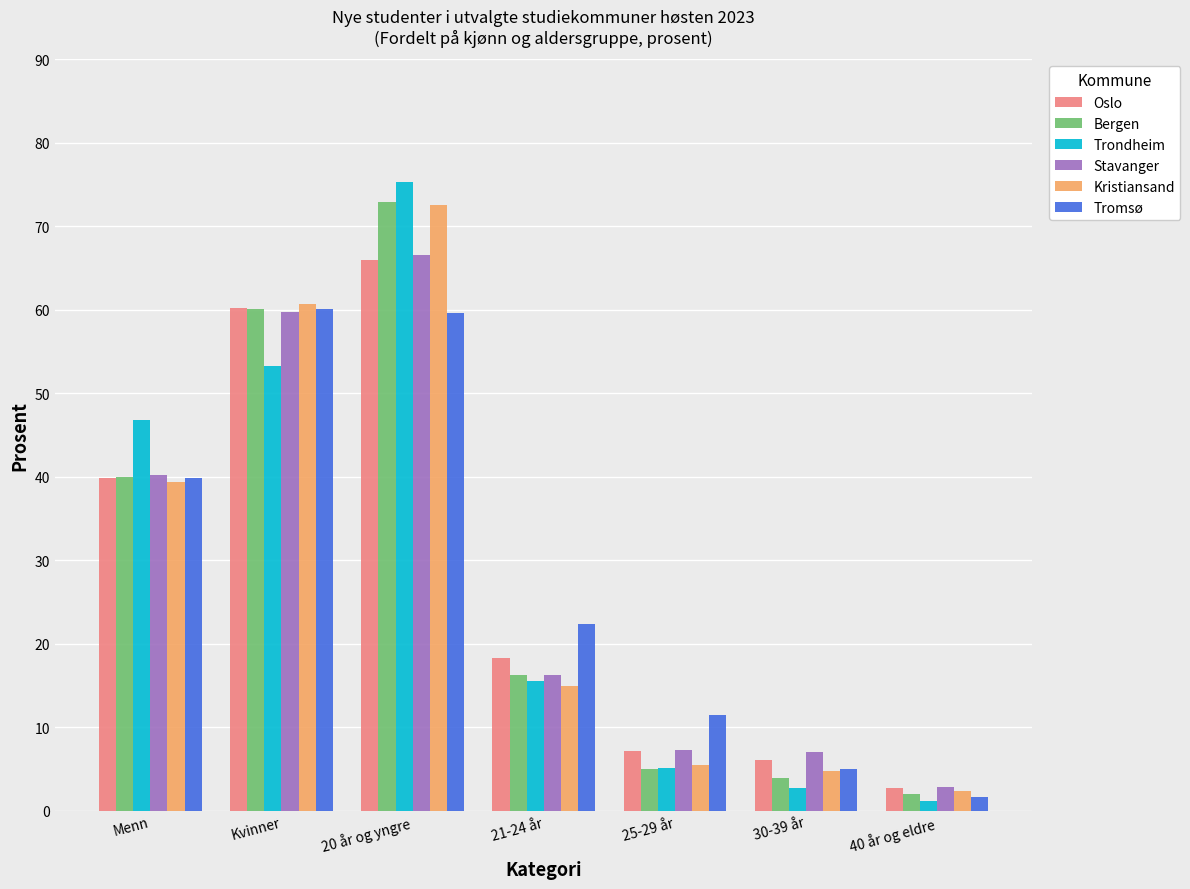

How many values in the Trondheim series are below 15?

3